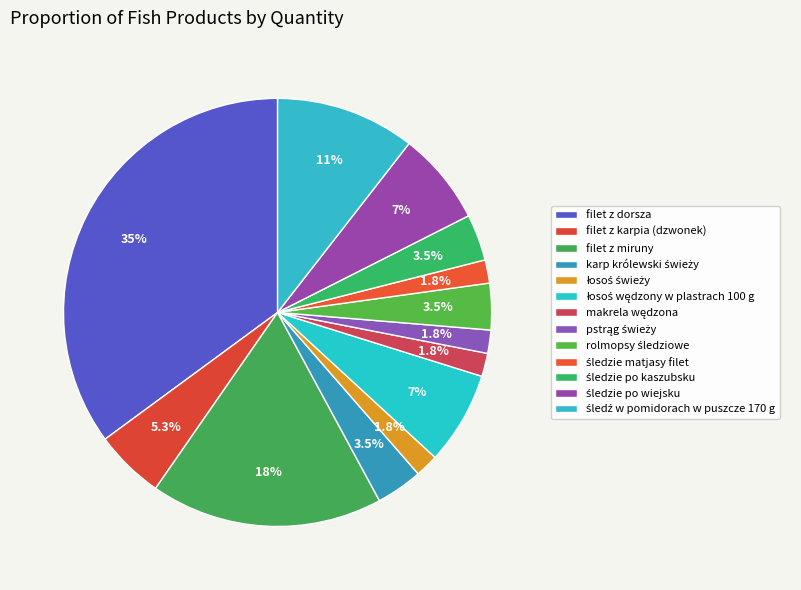

Does makrela wędzona account for over 50% of the chart?

No